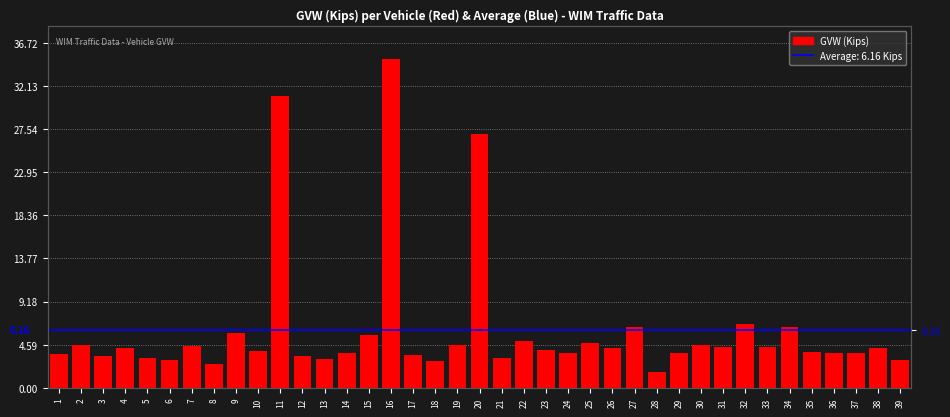

The chart shows a value of 4.2 at 38. True or false?

True